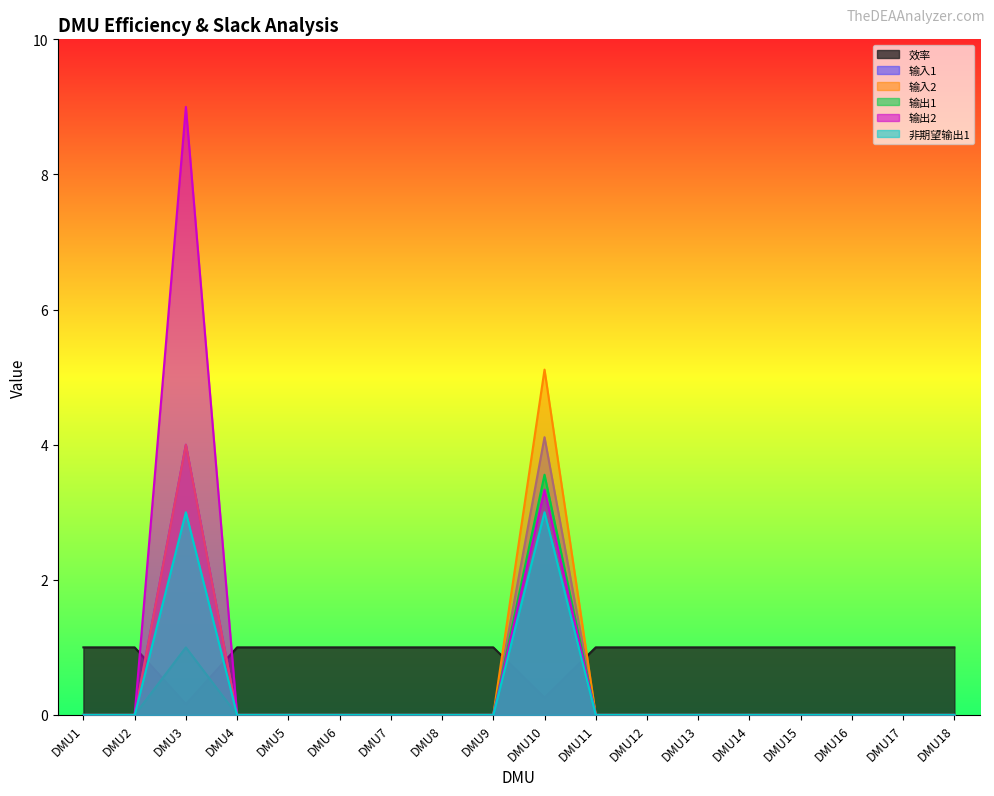

Does the chart have visible grid lines?

No